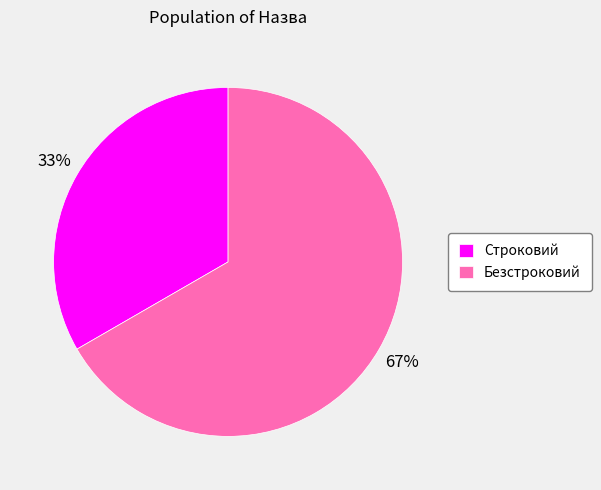

What is the smallest slice in the pie chart?

Строковий